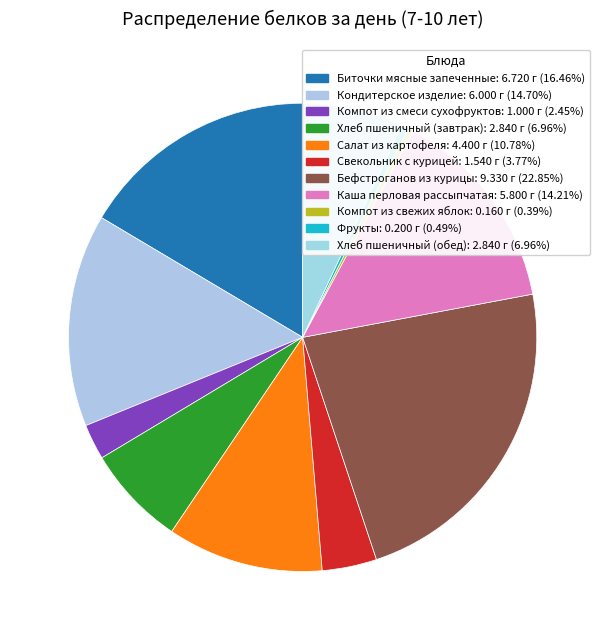

To the nearest percent, what is the difference between the Компот из смеси сухофруктов and Фрукты slice percentages?

2%